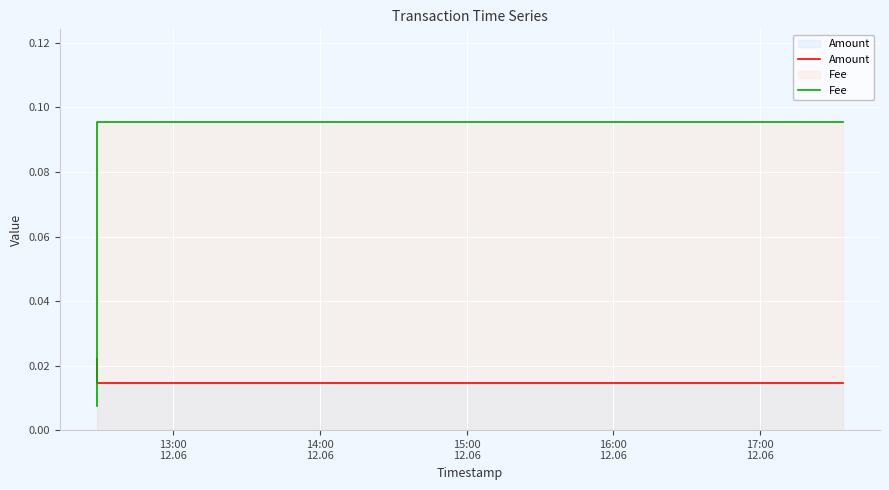

Which series has the largest range (max minus min)?

Fee